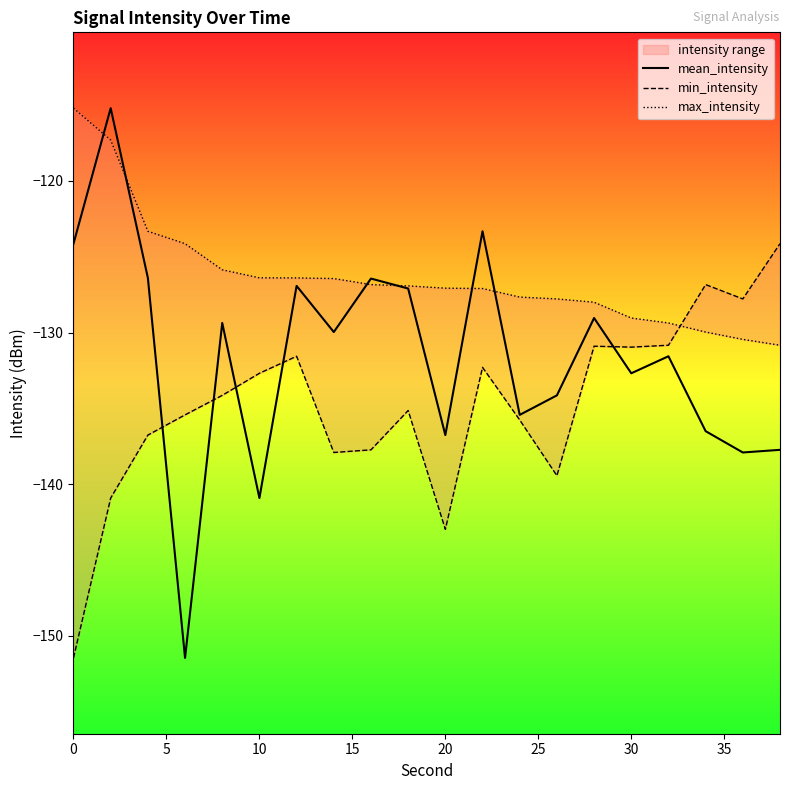

What is the difference between the highest and lowest values at 11?

9.0